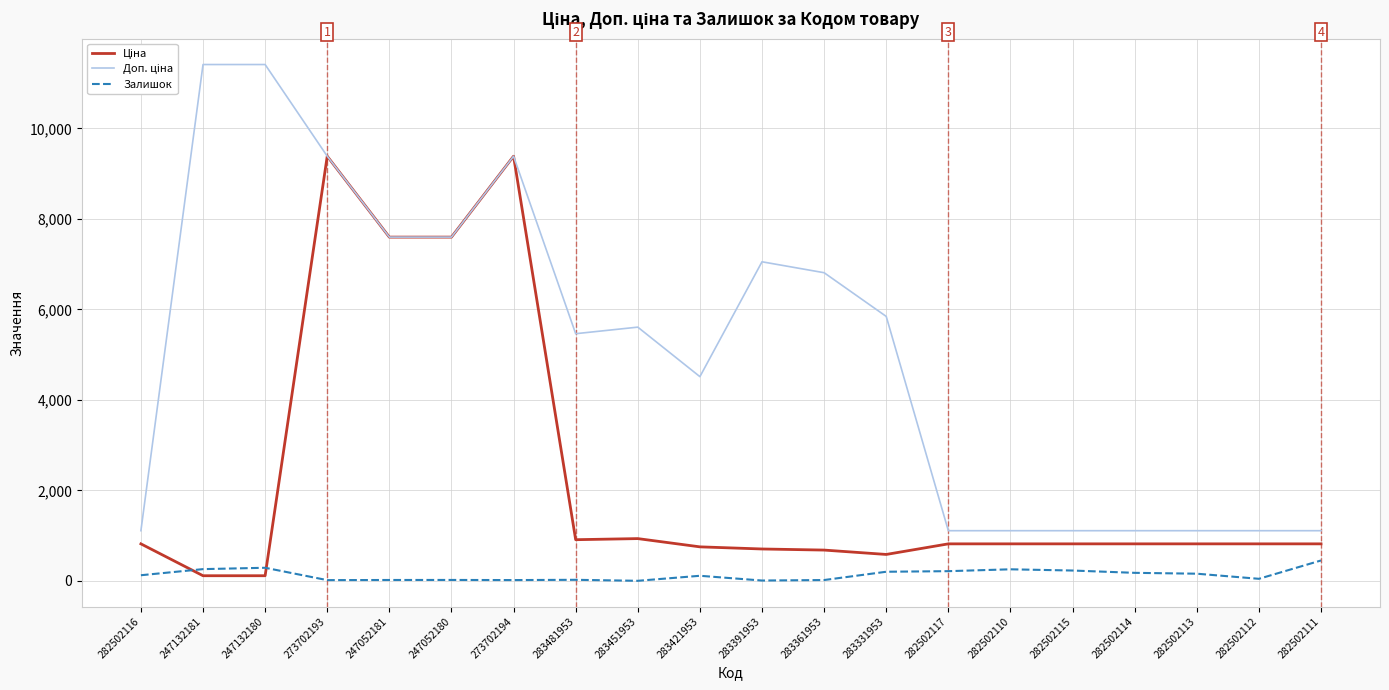

What is the greatest value displayed?

11410.0